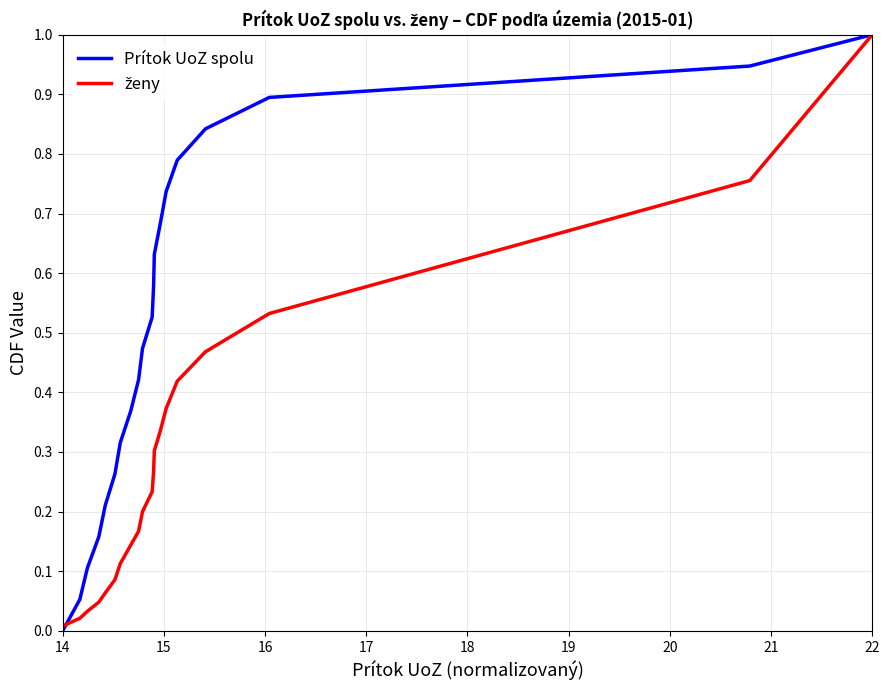

Which series has the largest total across all categories?

Prítok UoZ spolu